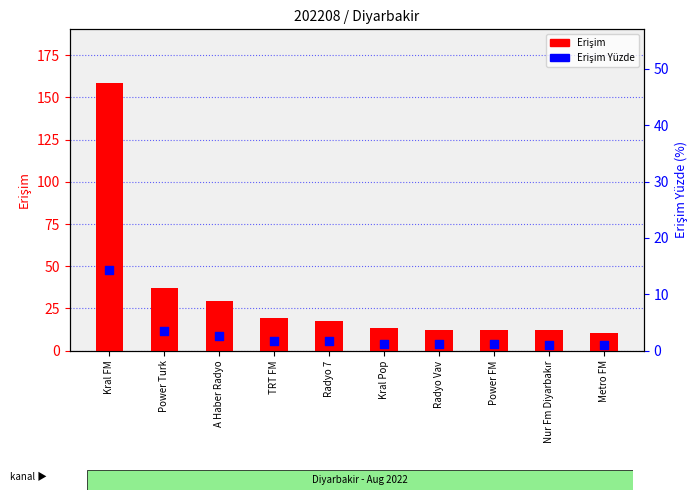

At which category is the sum across all series the highest?

Kral FM